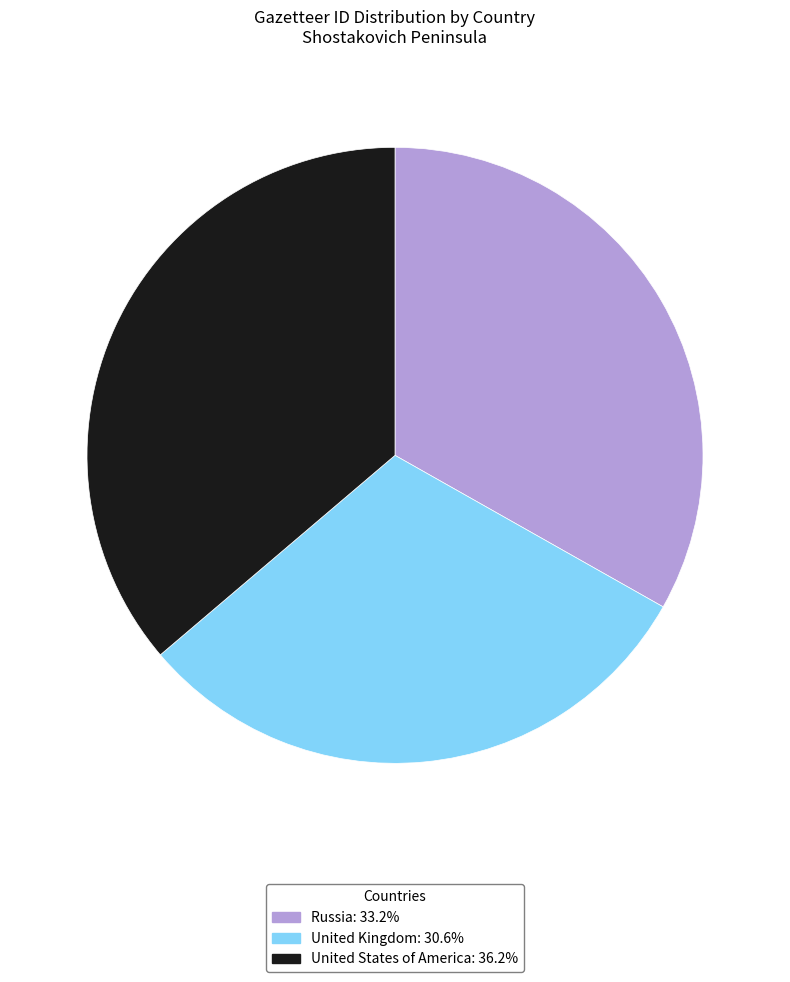

Approximately how many times larger is the value at United States of America compared to United Kingdom?

1.2